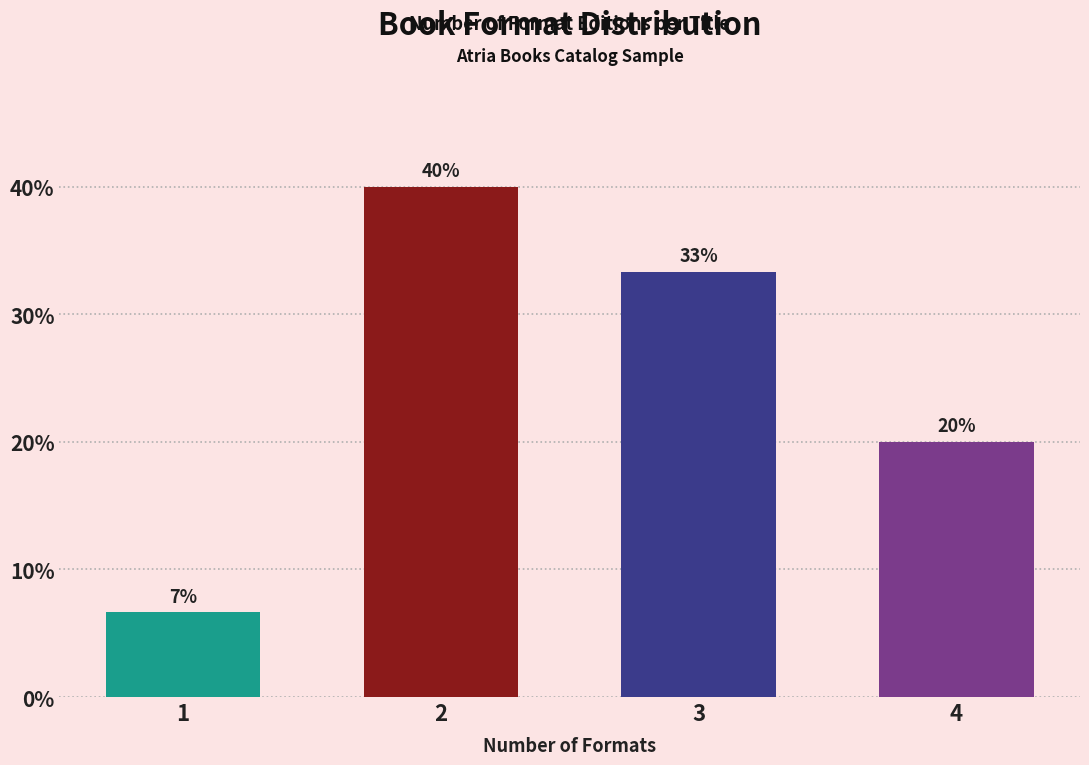

What is the value of the 1st bar from the left?

6.7